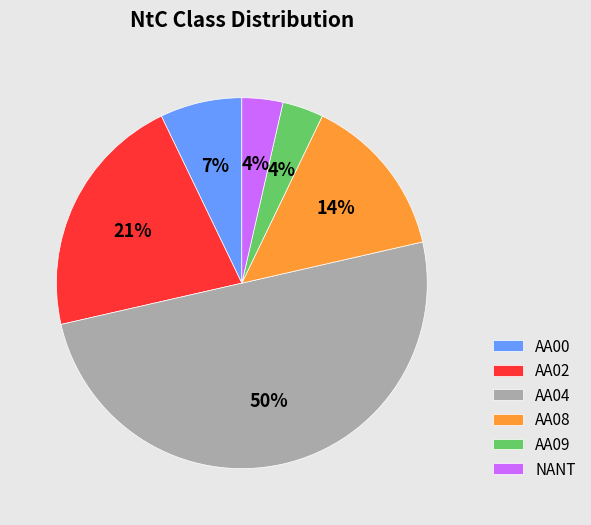

What is the ratio of the value at AA02 to the value at AA08?

1.5